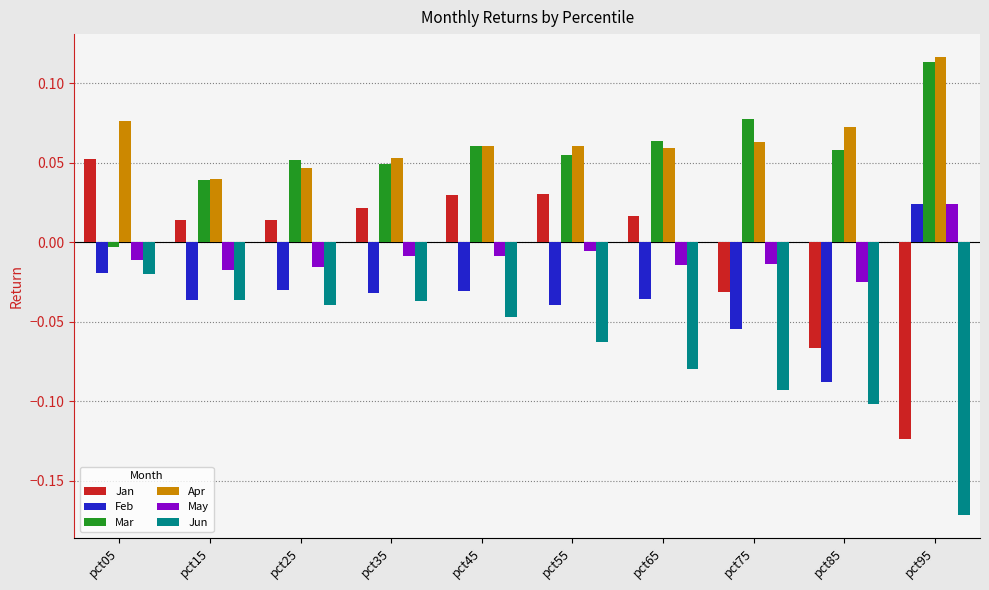

Rank the series at pct35 from highest to lowest value.

Apr, Mar, Jan, May, Feb, Jun